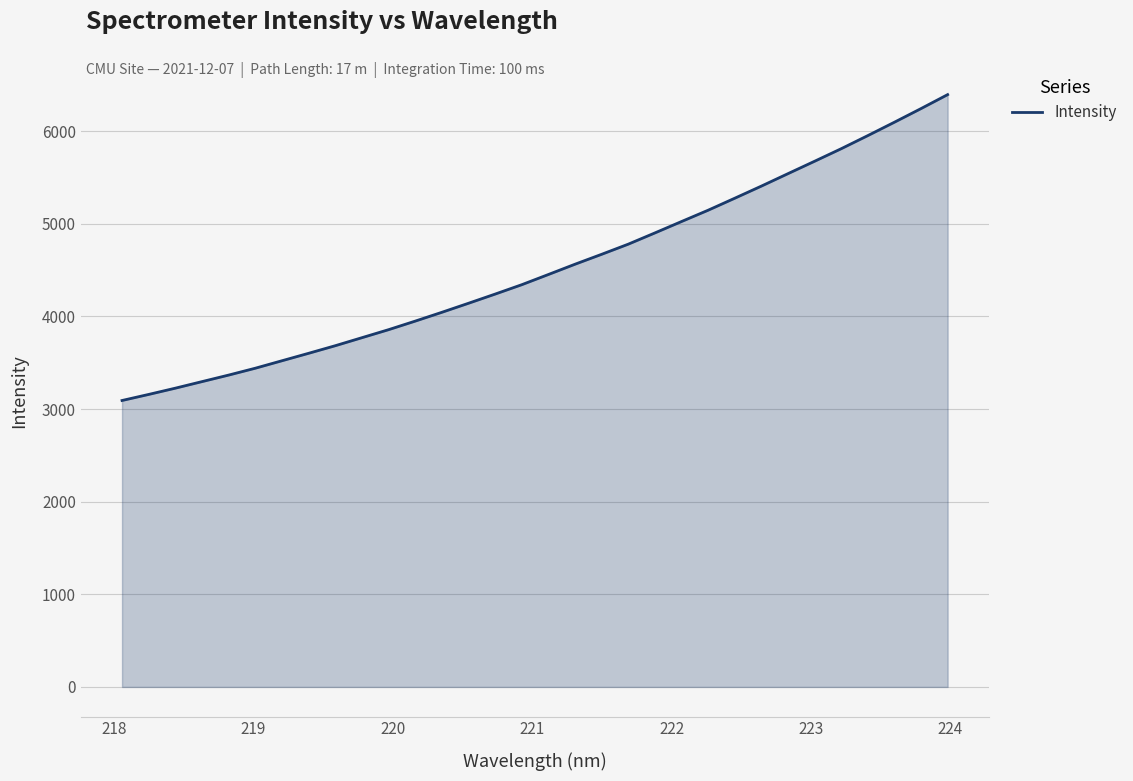

What is the difference between the maximum and minimum values?

3301.8